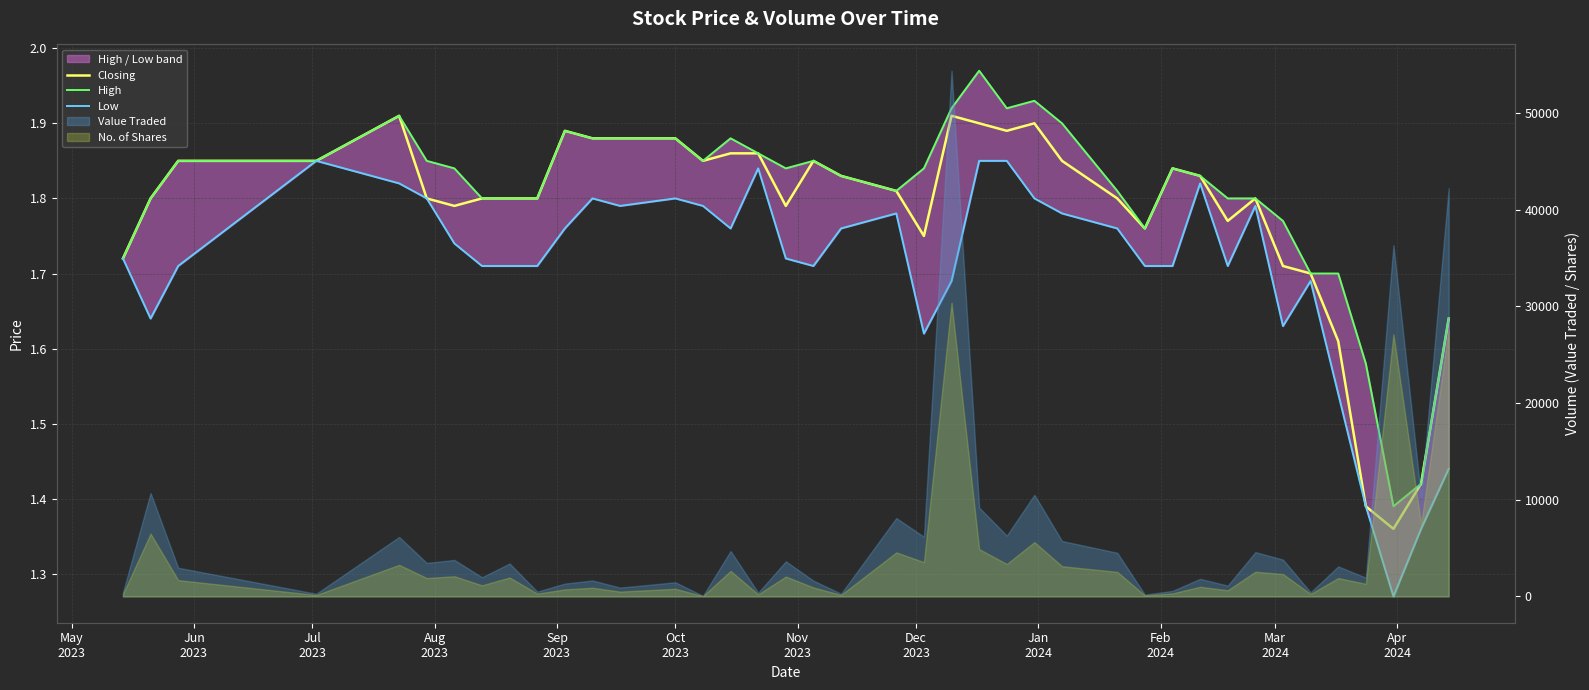

True or false: Low has a value of 0.6 at 27.

False